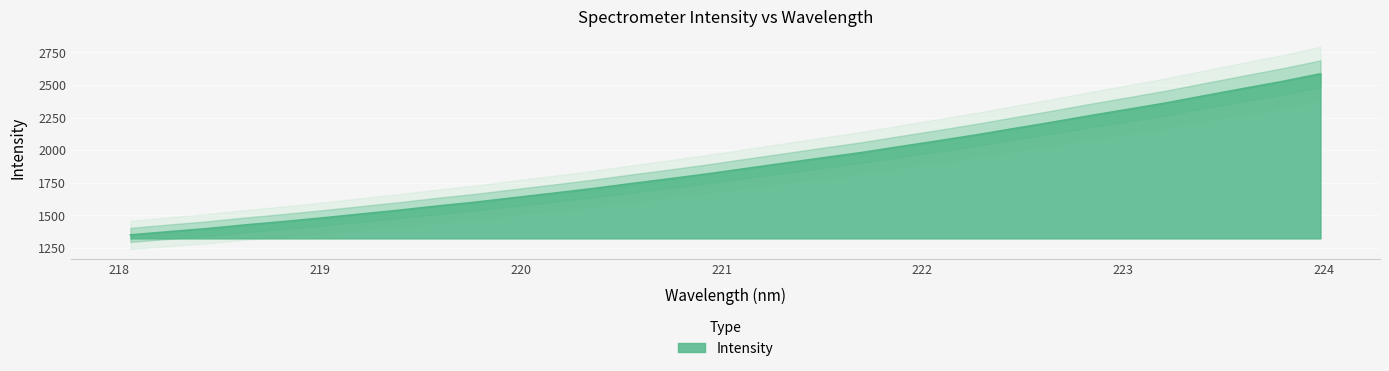

At which category does the chart reach its peak across all series?

223.9802